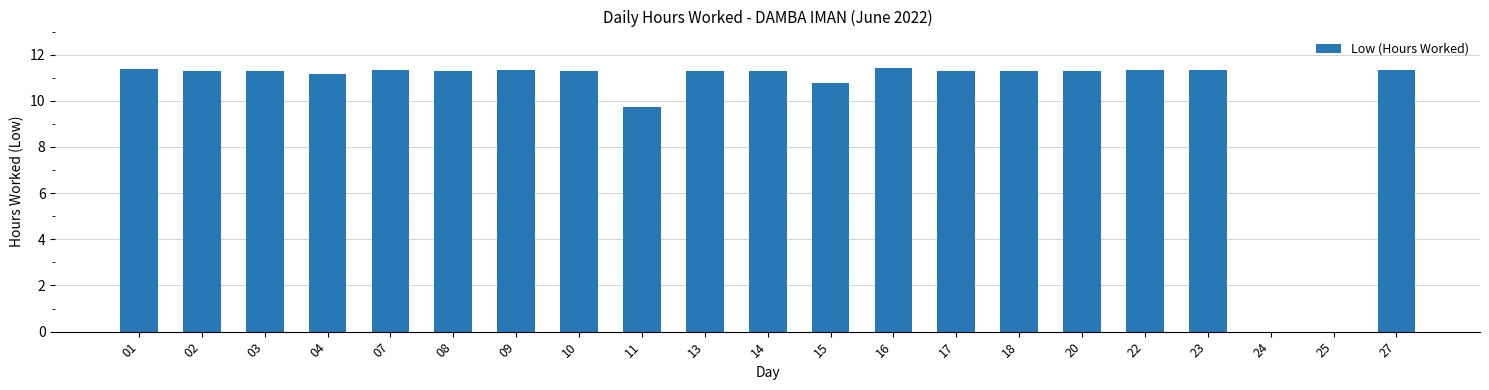

Are the bars horizontal?

No